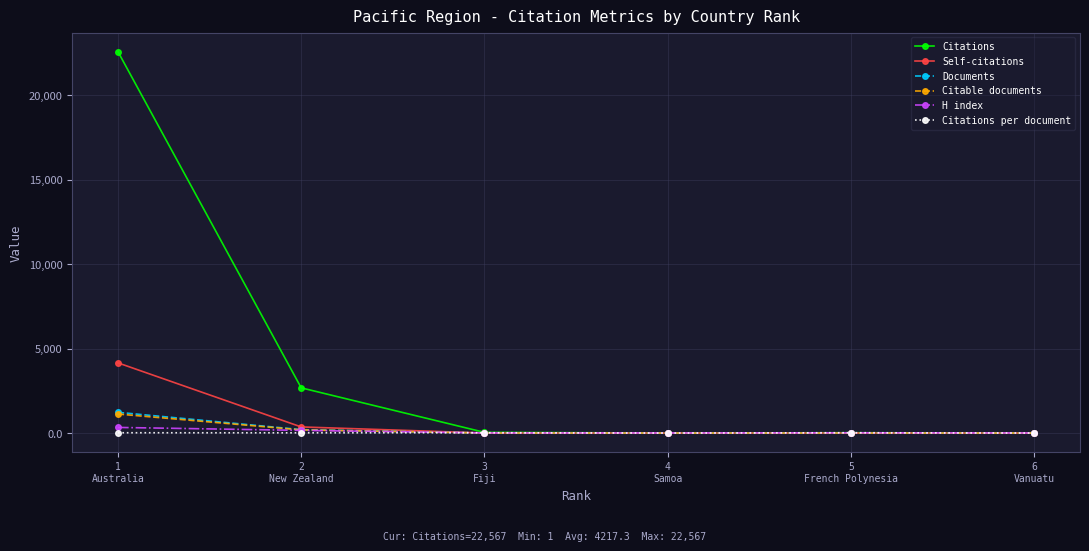

What is the sum of the Citable documents values at 6
Vanuatu and 3
Fiji?

3.0